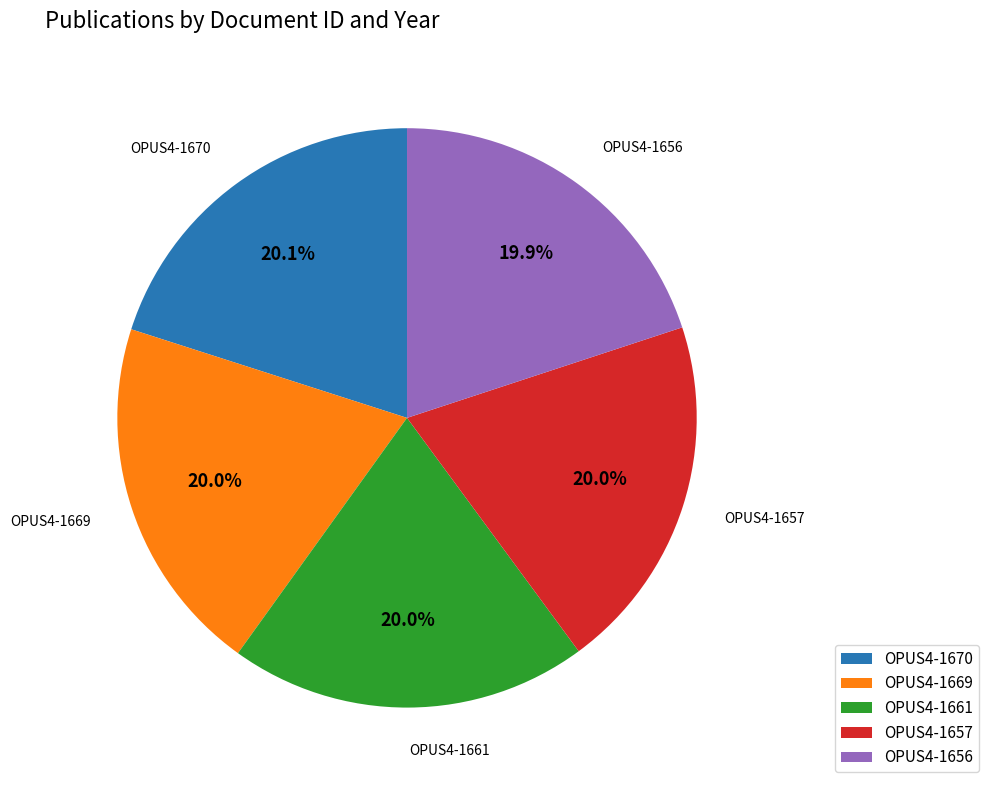

What percentage is the OPUS4-1657 slice, to the nearest percent?

20%